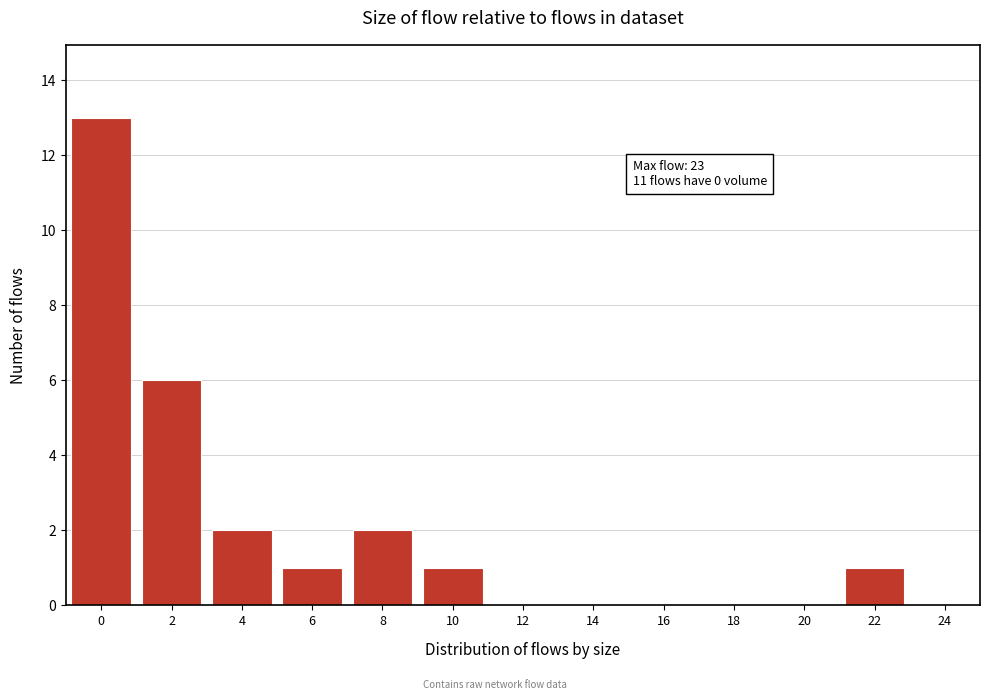

Reading right to left, transcribe all the data shown in this chart.

24=0	22=1	20=0	18=0	16=0	14=0	12=0	10=1	8=2	6=1	4=2	2=6	0=13